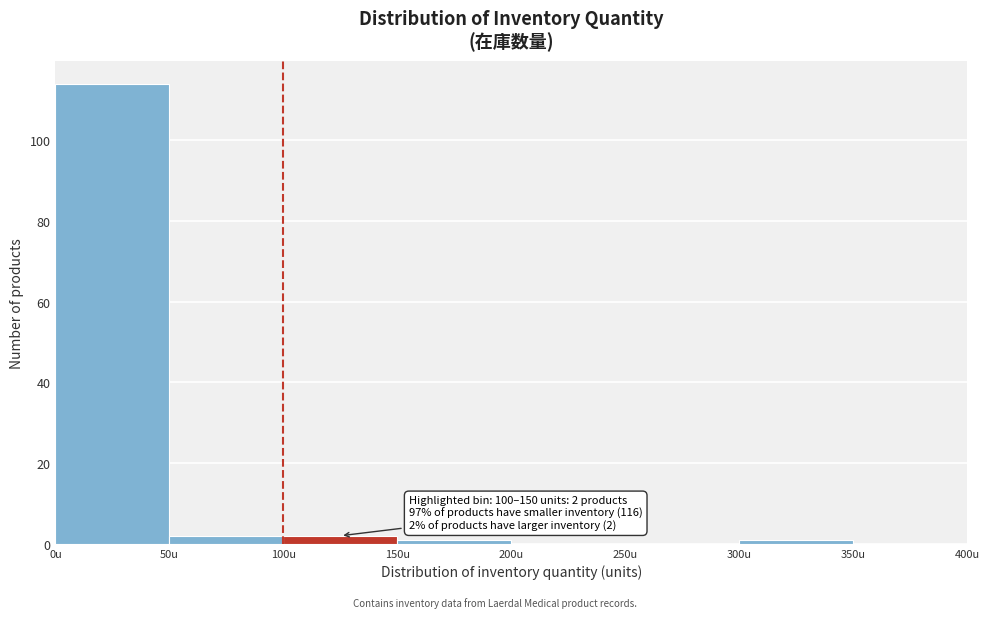

Which range on the x-axis has the tallest bar?

0 to 50